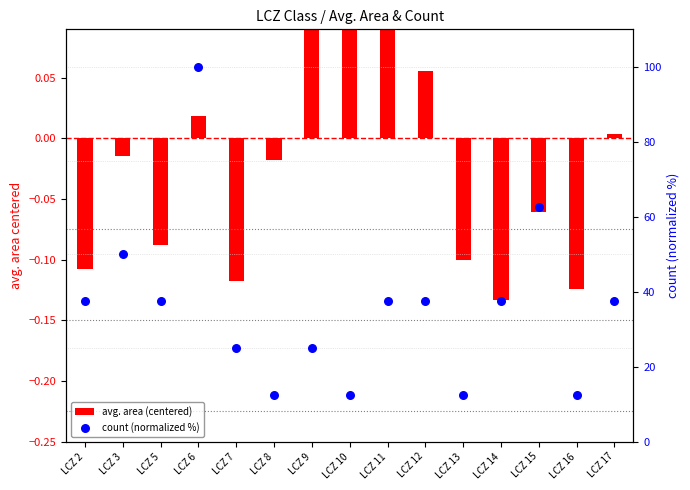

Is the value of count (normalized %) at LCZ 16 greater than the value of avg. area (centered) at LCZ 11?

Yes